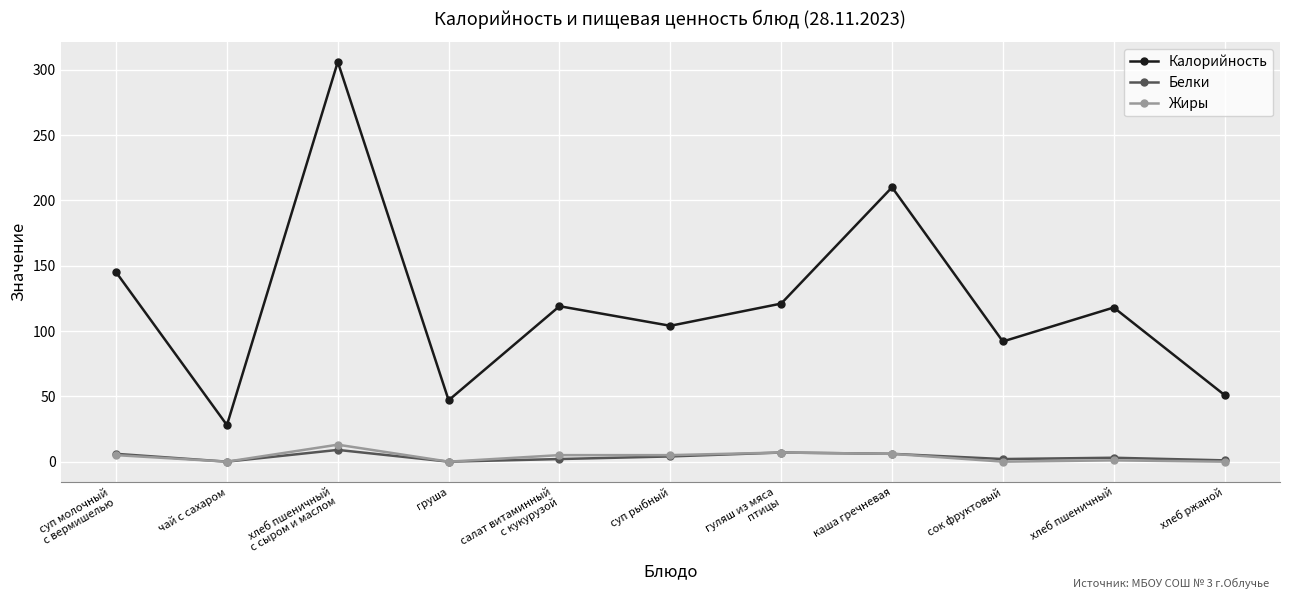

True or false: Белки and Калорийность cross at least once.

False